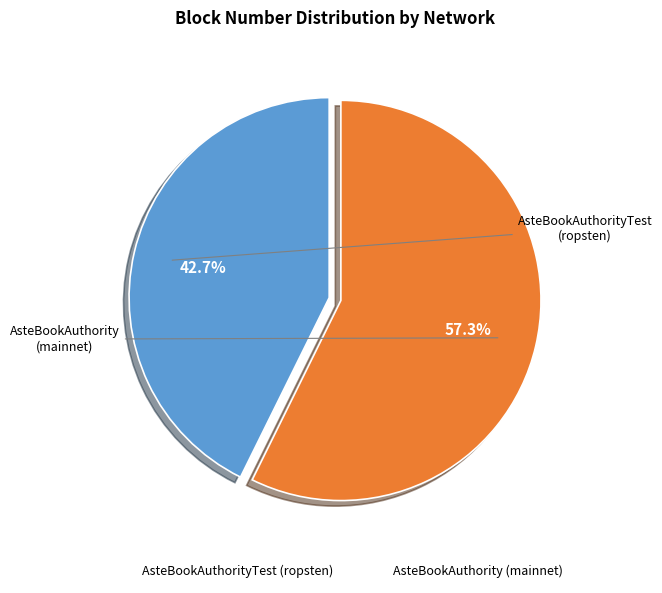

Is AsteBookAuthority (mainnet) the majority of the pie?

Yes